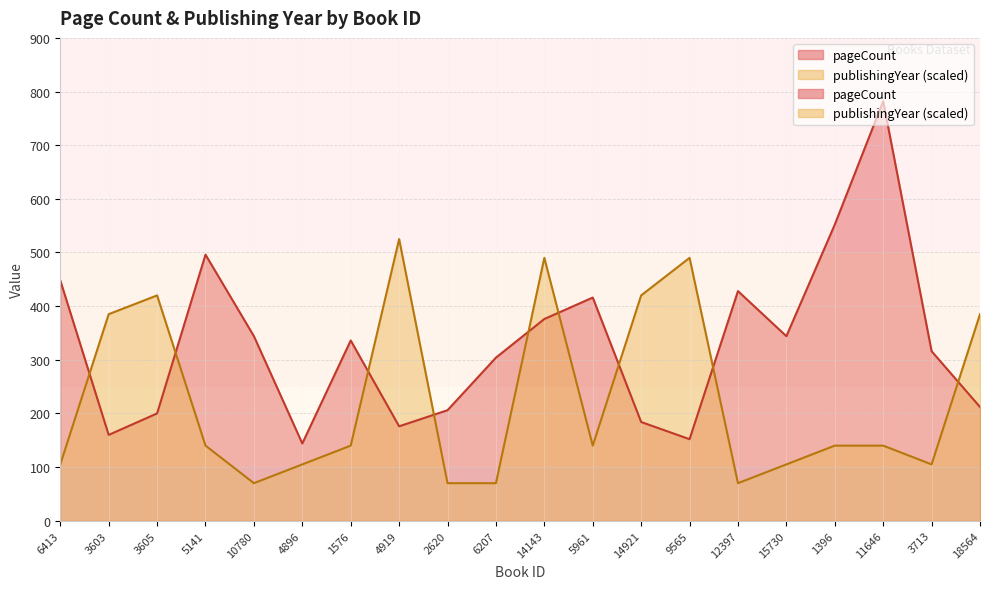

True or false: pageCount has more than 1 interior local peaks.

True